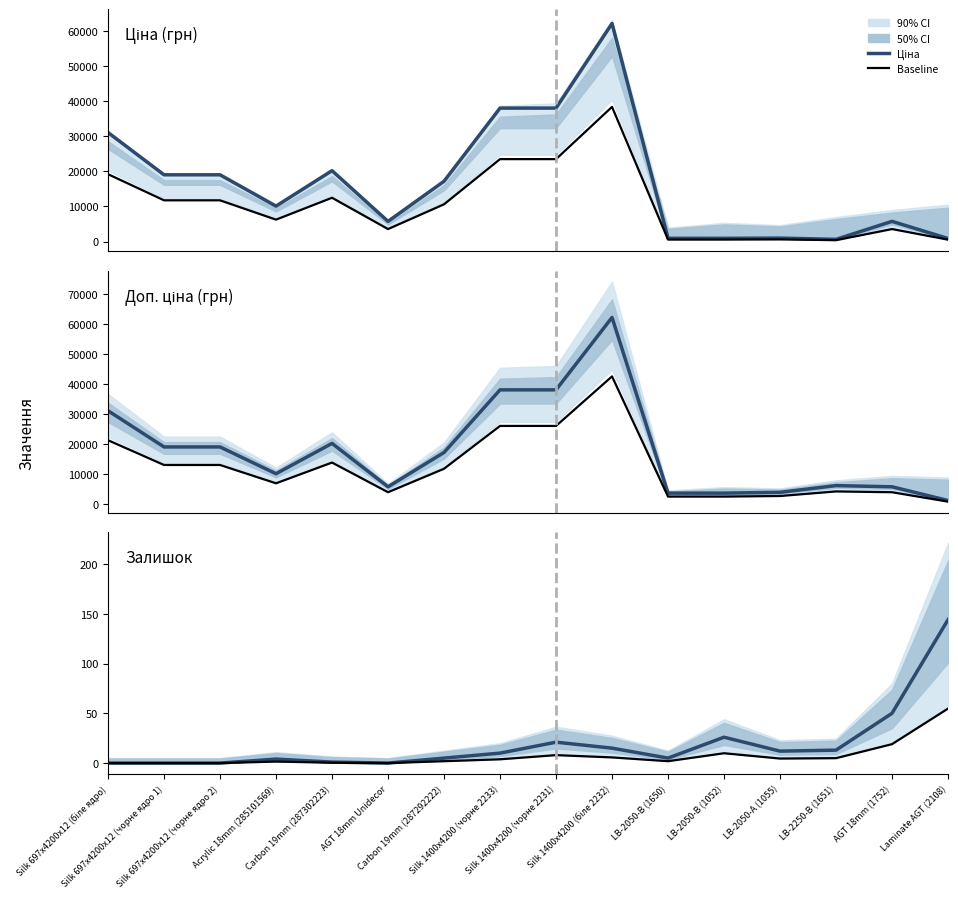

List the labels in order of Baseline value, smallest first.

Silk 697x4200x12 (біле ядро), Silk 697x4200x12 (чорне ядро 1), Silk 697x4200x12 (чорне ядро 2), AGT 18mm Unidecor, Carbon 19mm (287302223), Acrylic 18mm (285101569), Carbon 19mm (287292222), LB-2050-В (1650), Silk 1400x4200 (чорне 2233), LB-2050-А (1055), LB-2250-В (1651), Silk 1400x4200 (біле 2232), Silk 1400x4200 (чорне 2231), LB-2050-В (1052), AGT 18mm (1752), Laminate AGT (2108)